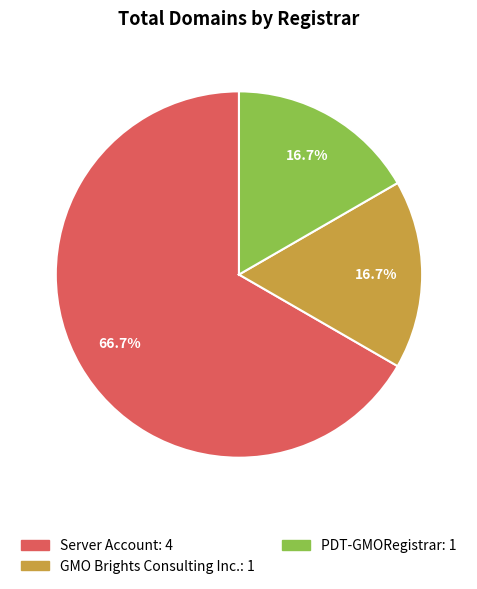

How much of the chart is everything except GMO Brights Consulting Inc.?

83.3%